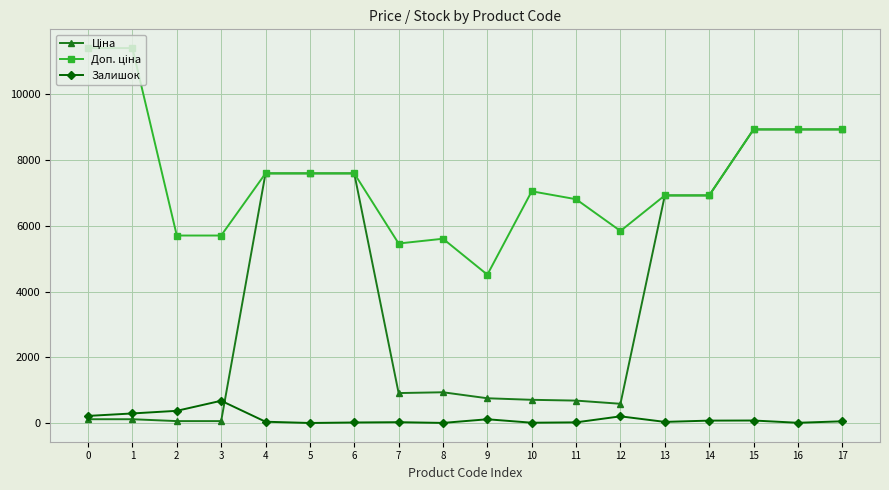

The value of Залишок at 10 is 8.0. True or false?

True